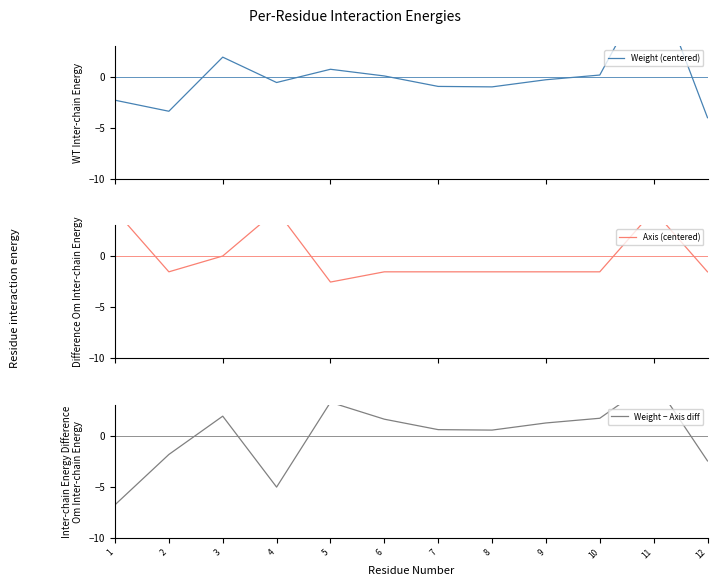

What is the value of the Weight (centered) point at the 2nd from the left?

-3.4